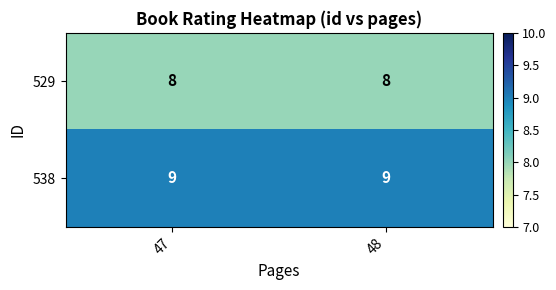

Reading left to right, extract all data points from this chart.

529: 47=8	48=8
538: 47=9	48=9